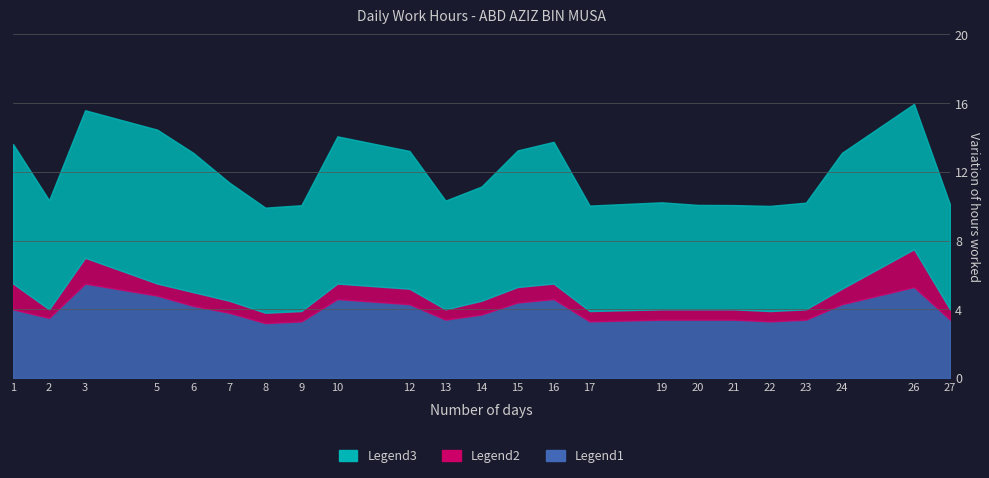

Which series has the largest total across all categories?

Legend3